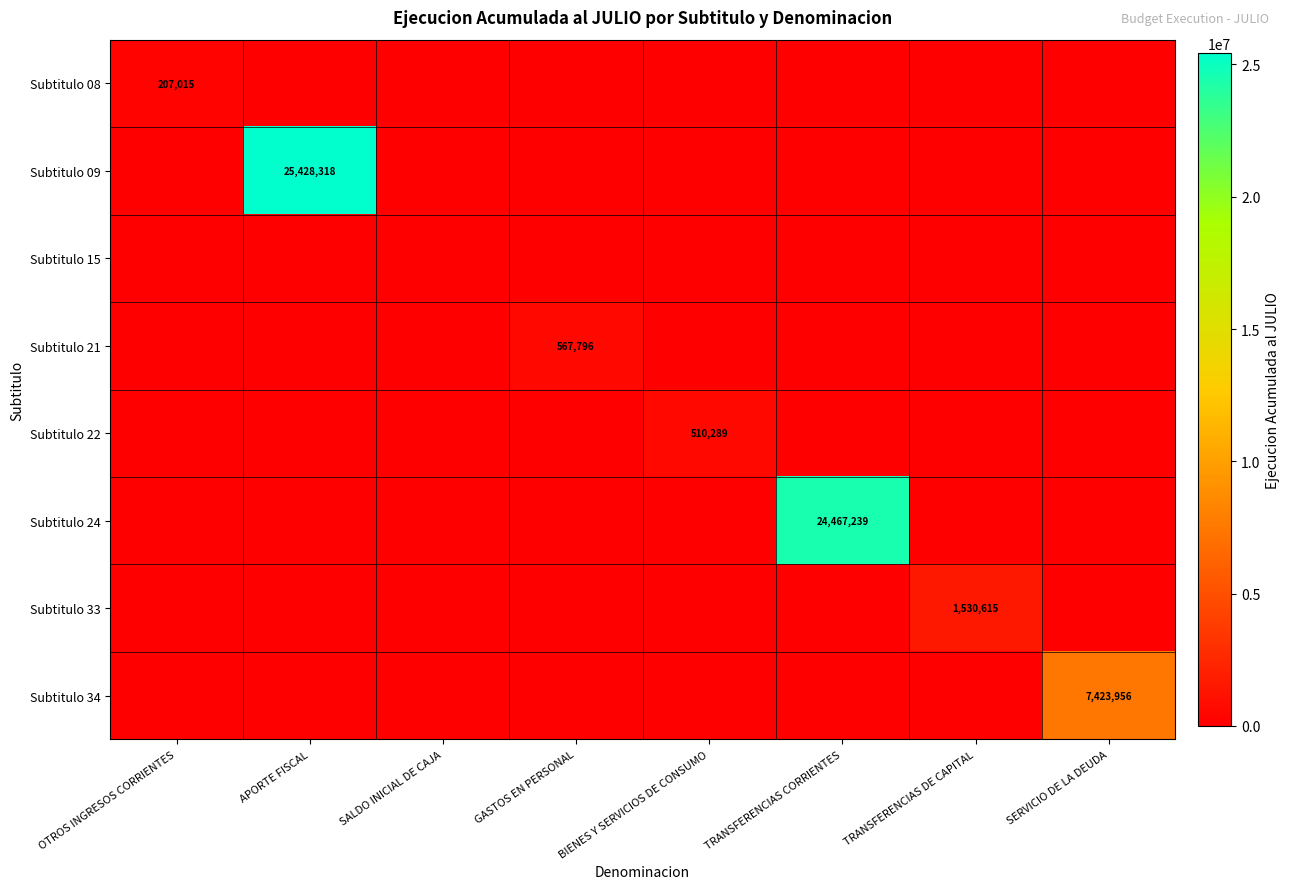

Is it true that Subtitulo 22 equals 903376 at BIENES Y SERVICIOS DE CONSUMO?

False